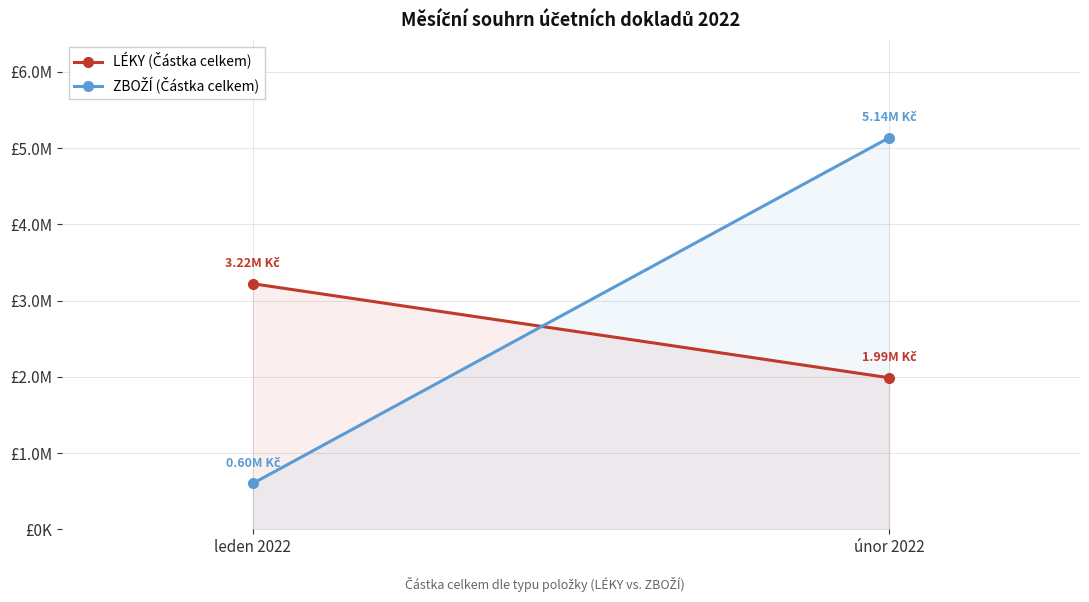

Read the ZBOŽÍ (Částka celkem) value at únor 2022.

5136382.7